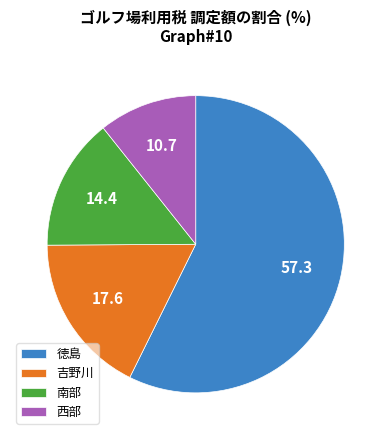

Combined, do 徳島 and 西部 account for over 50%?

Yes